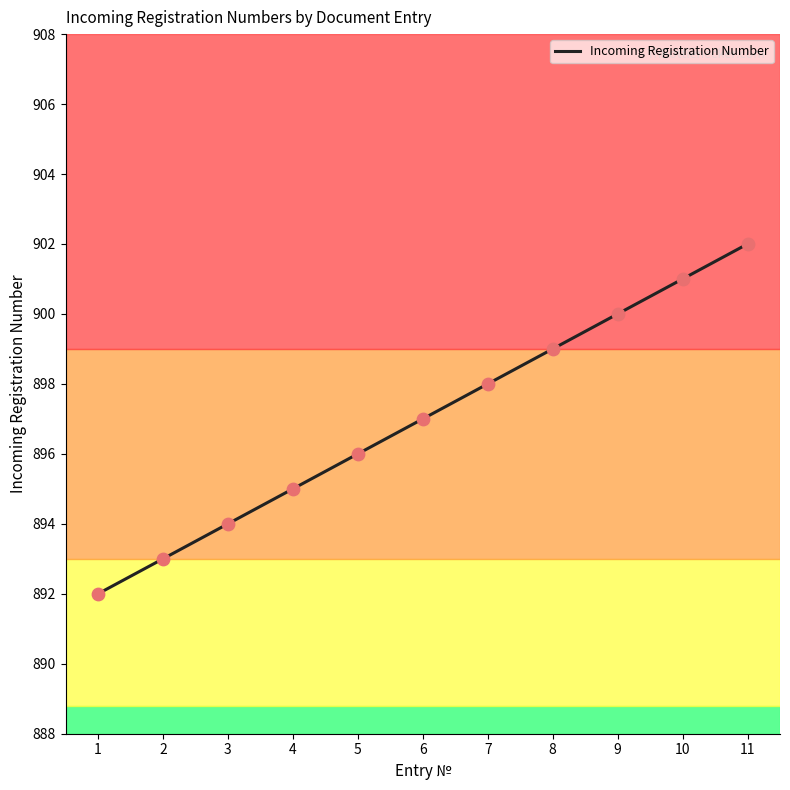

Approximately how many times larger is the value at 2 compared to 9?

1.0